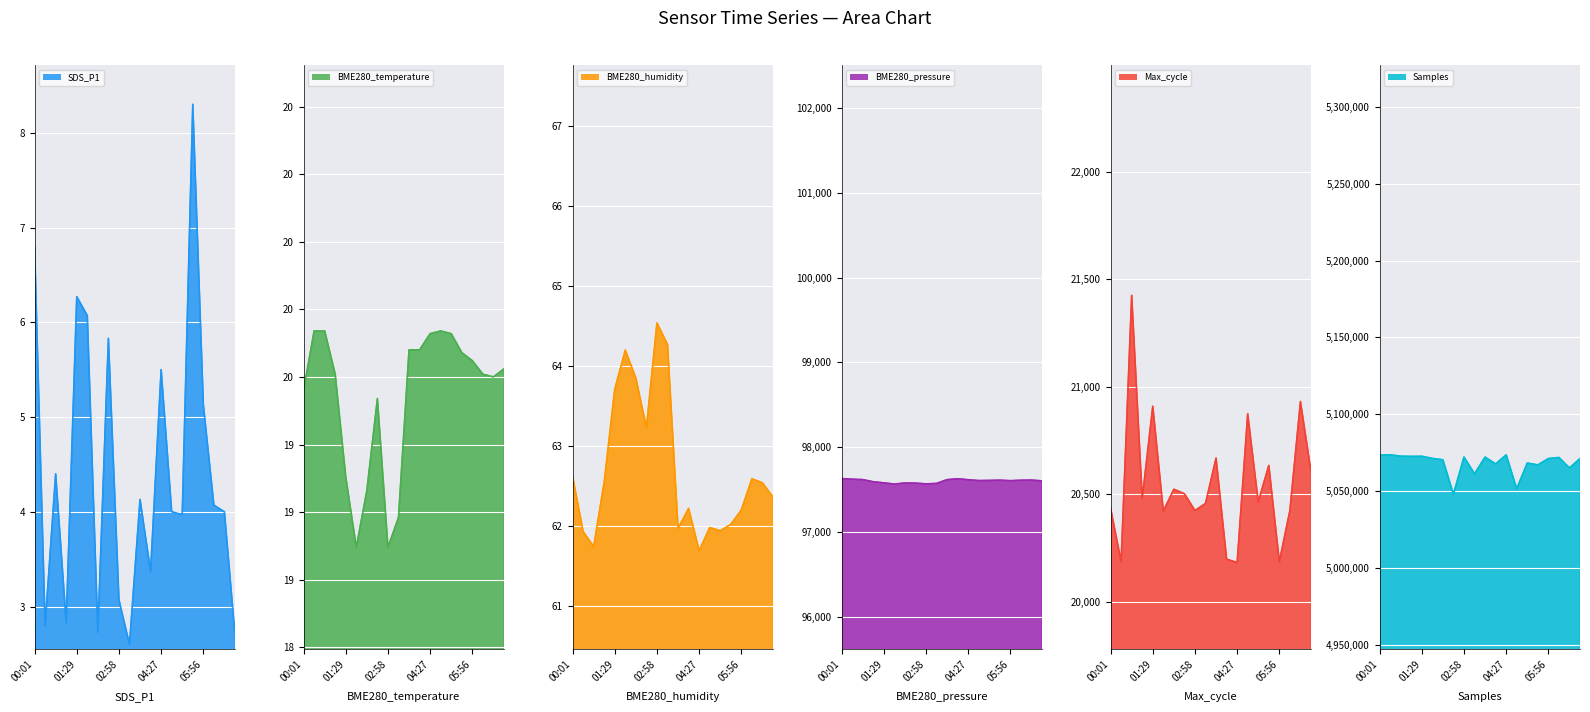

Where is Samples nearest to the value 5060775?

03:21